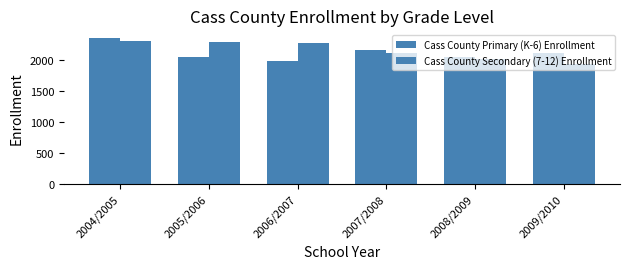

Reading left to right, list all the values displayed in this chart.

Cass County Primary (K-6) Enrollment: 2362	2052	1987	2167	2047	2114
Cass County Secondary (7-12) Enrollment: 2313	2296	2268	2117	2012	1935